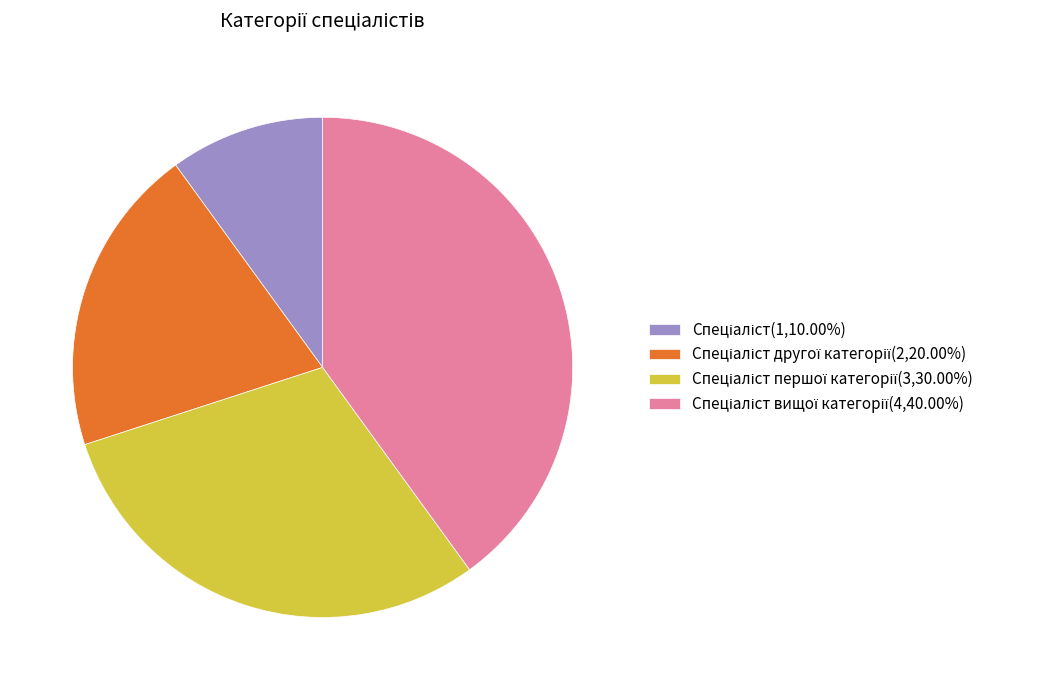

Is there any slice that represents more than half of the pie?

No